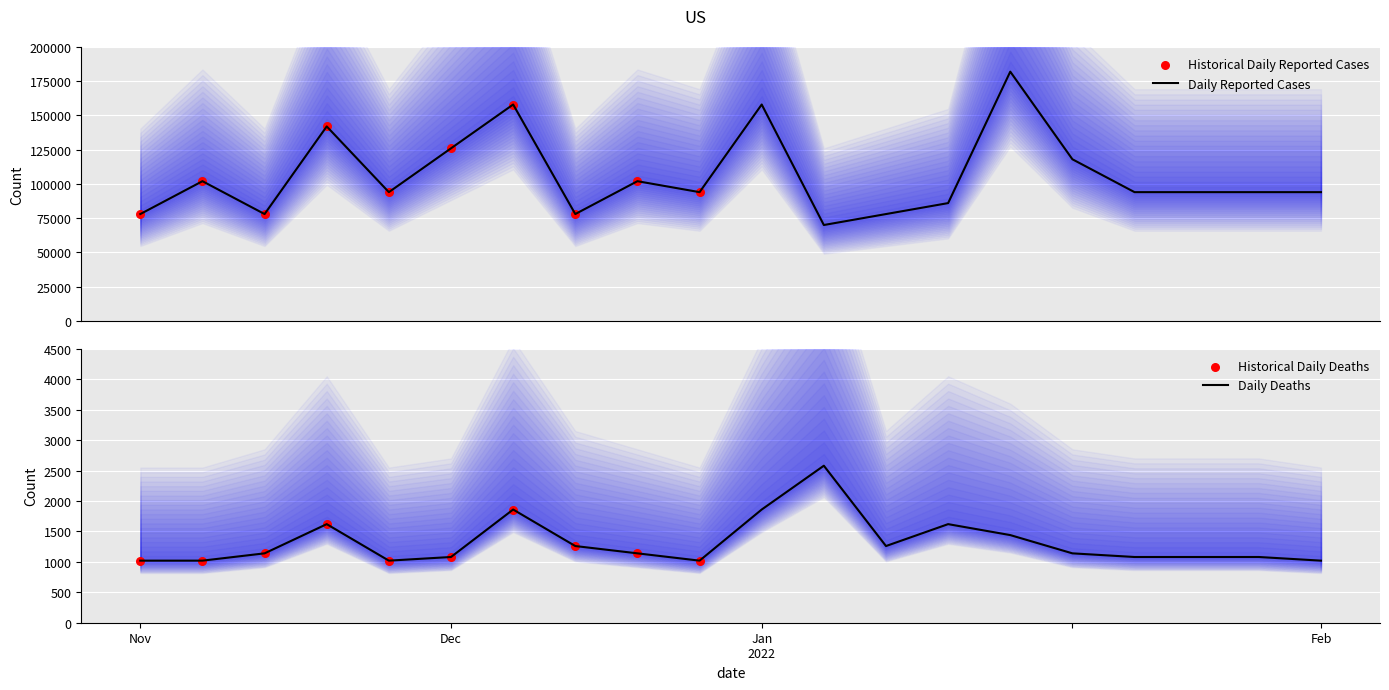

What is the maximum value for Daily Reported Cases?

182000